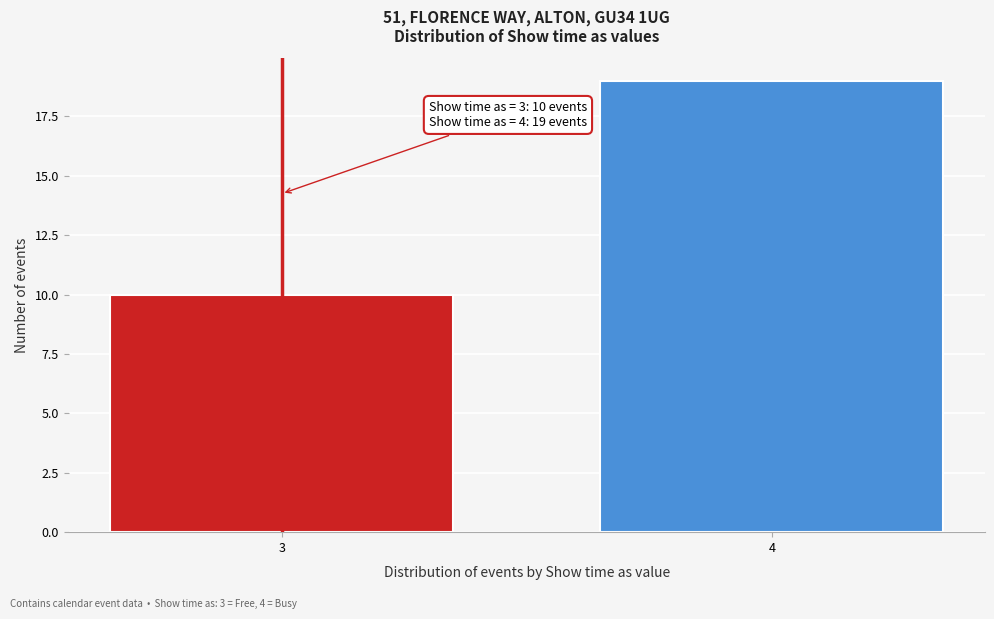

Reading left to right, list all the values displayed in this chart.

3=10	4=19